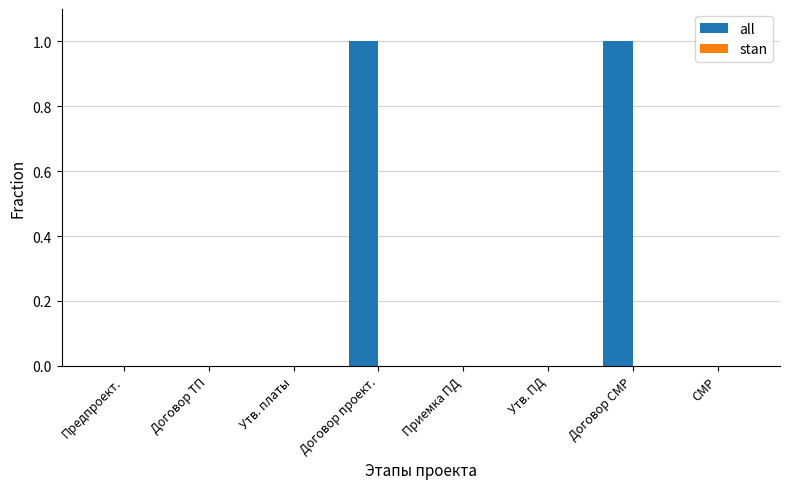

Approximately how many times larger is the value at Договор проект. compared to Договор СМР?

1.0